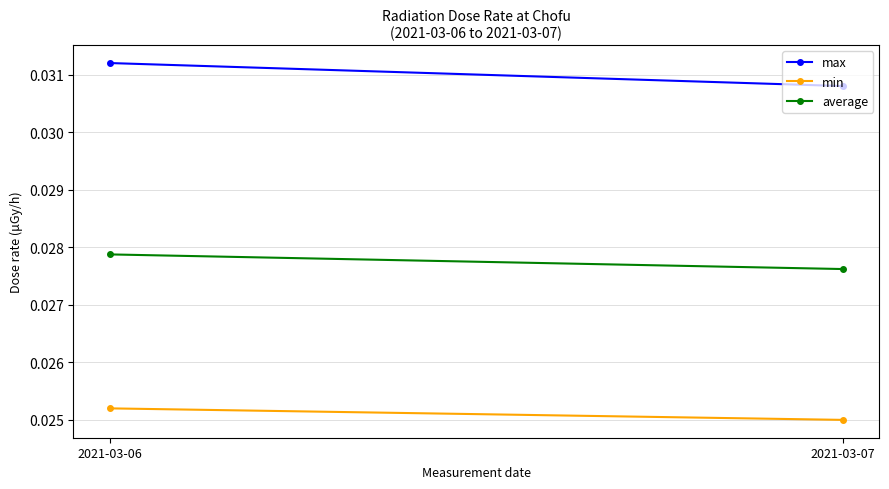

The value of max at 2021-03-07 is 0.0. True or false?

True